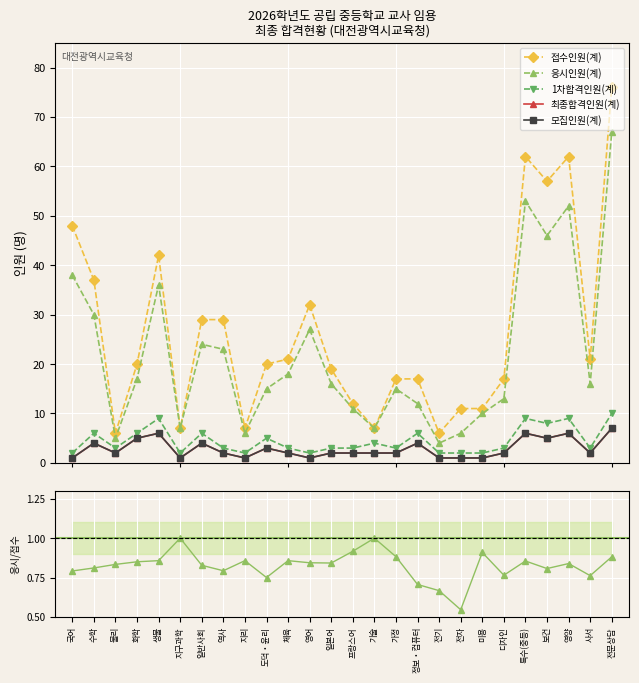

Which series has the largest total across all categories?

접수인원(계)